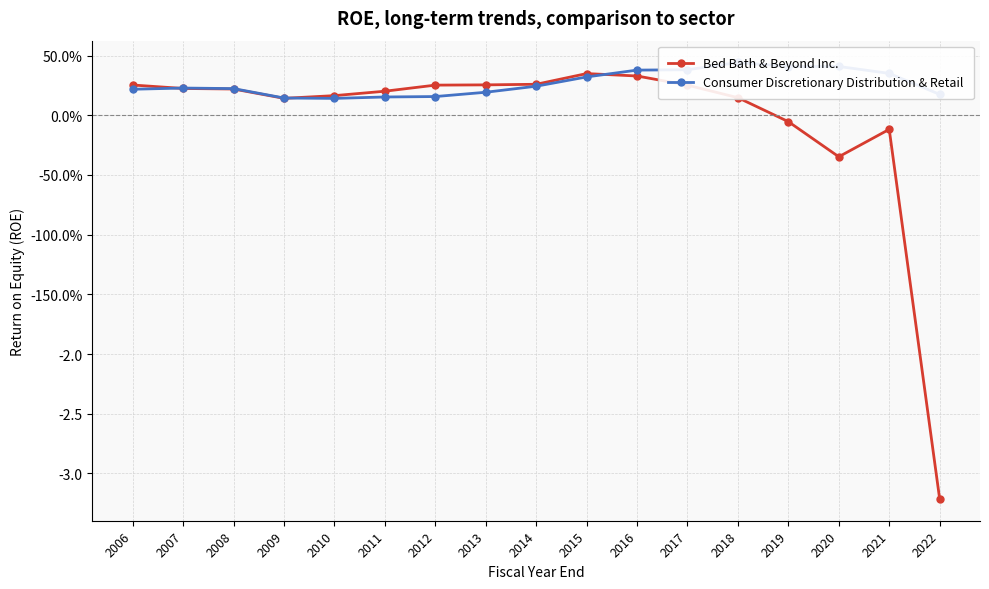

What is the difference between the second highest and minimum values in the Consumer Discretionary Distribution & Retail series?

0.3